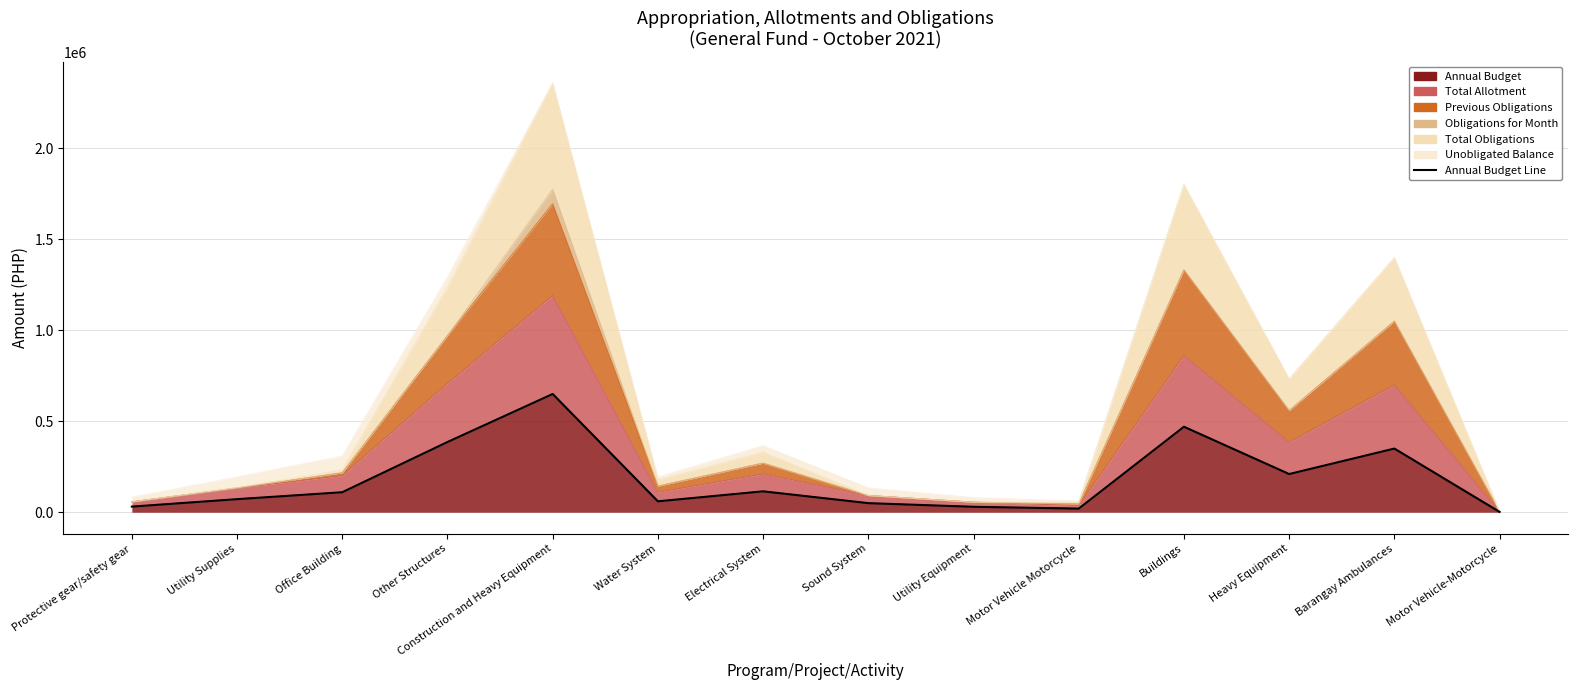

What is the approximate value at Water System?

60000